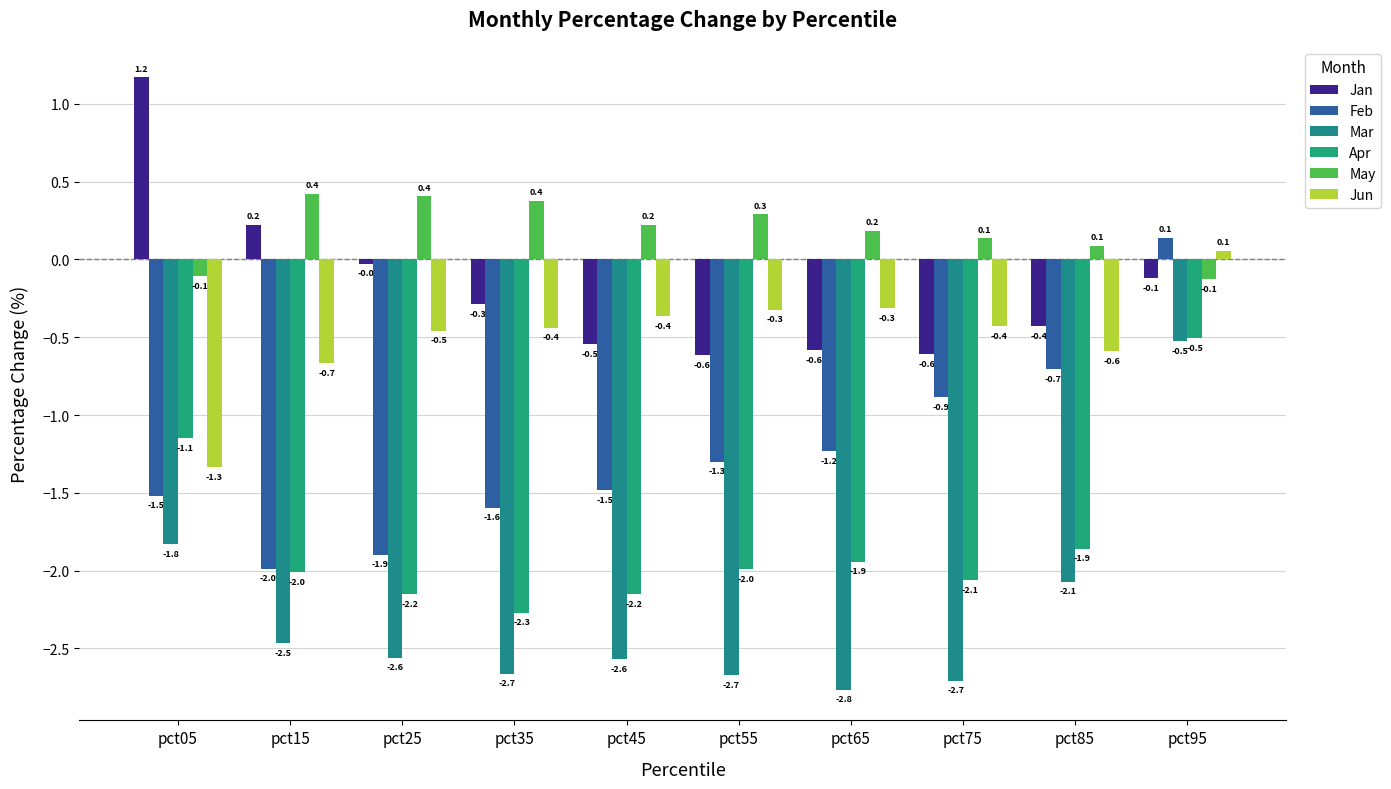

How many groups of bars are there?

10